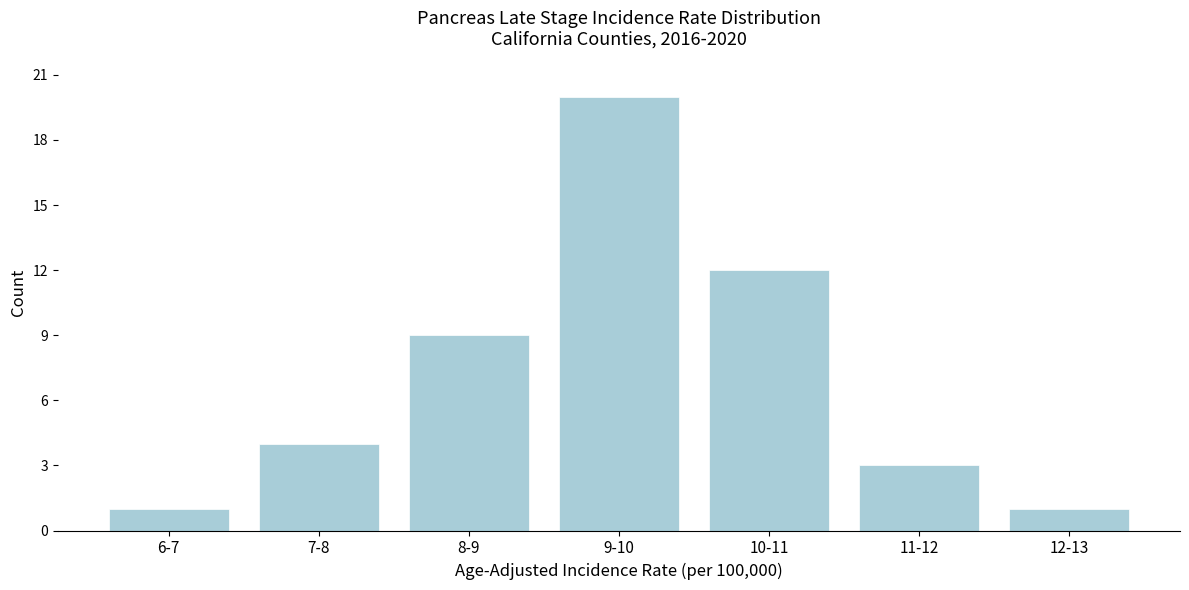

Reading left to right, transcribe all the data shown in this chart.

1	4	9	20	12	3	1